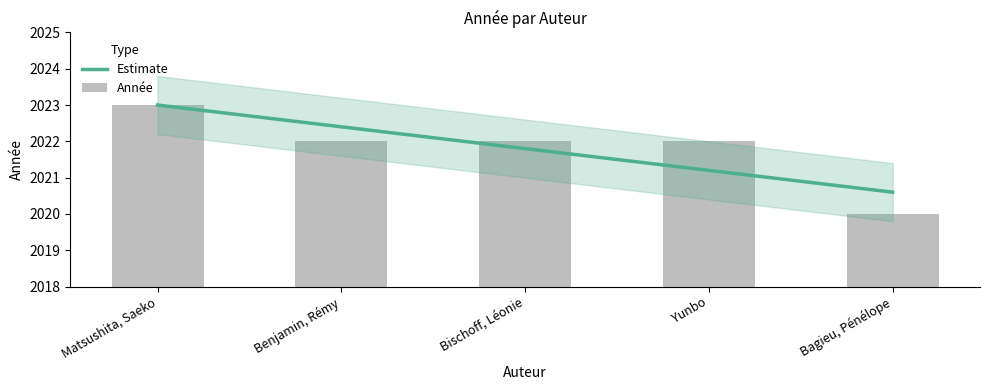

At which label does the data first exceed 2022?

Matsushita, Saeko